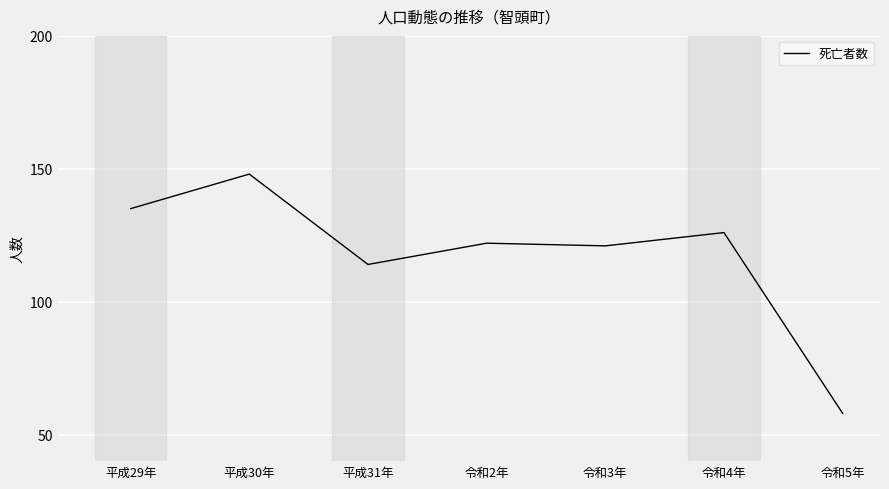

What is the minimum value shown in the chart?

58